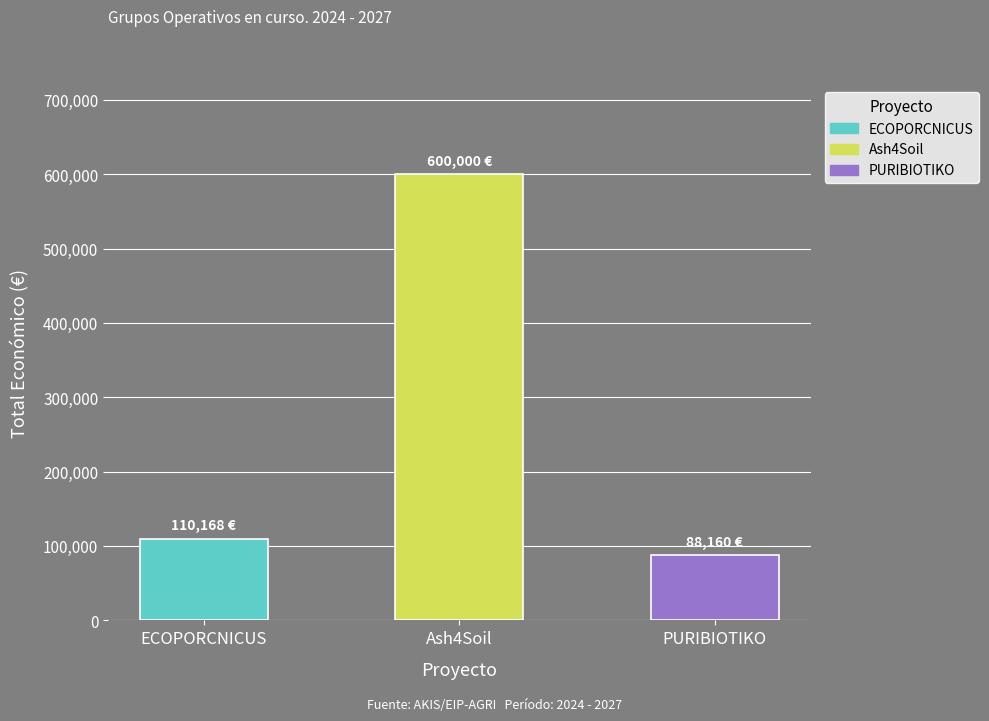

The chart shows a value of 600000 at Ash4Soil. True or false?

True